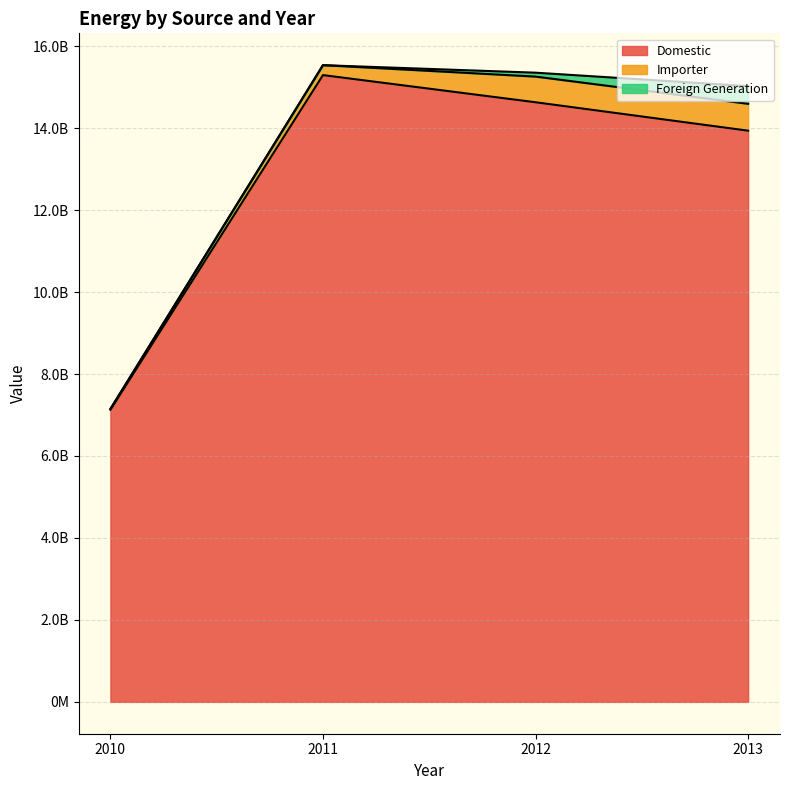

Which category has the highest value in the Domestic series?

2011